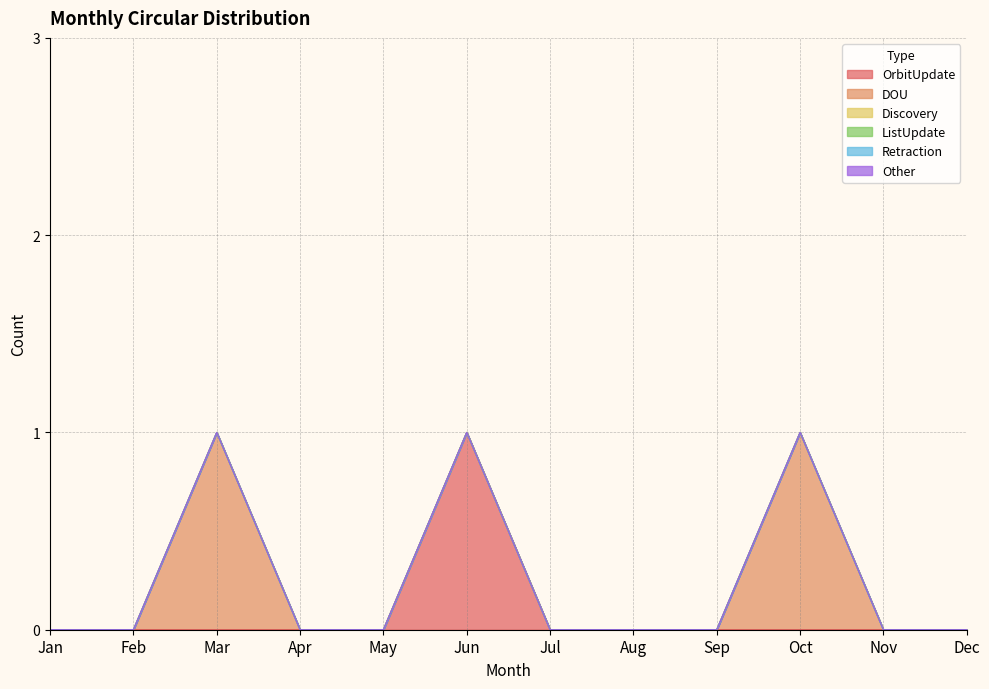

Is the value of Other at Feb greater than the value of Retraction at Feb?

No